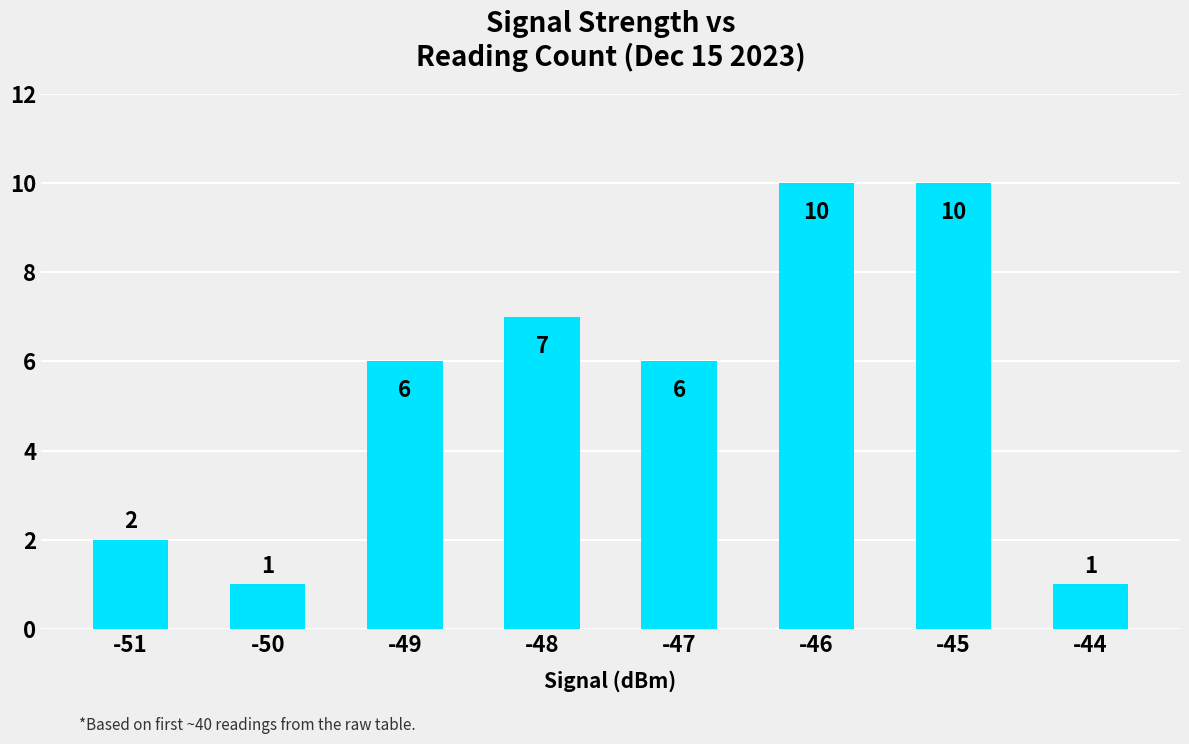

What is the average value?

5